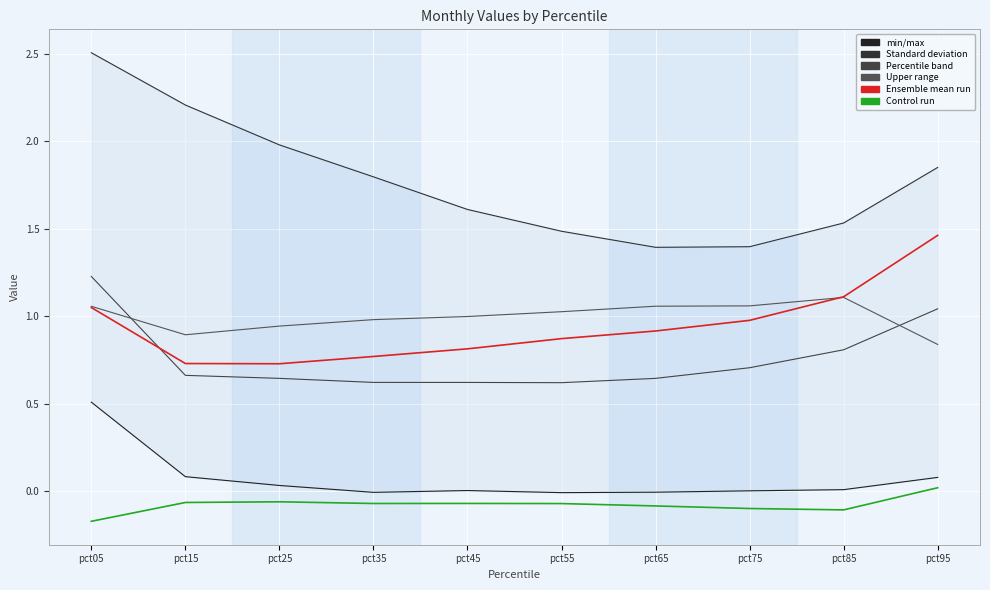

The value of May at pct85 is 1.1. True or false?

True